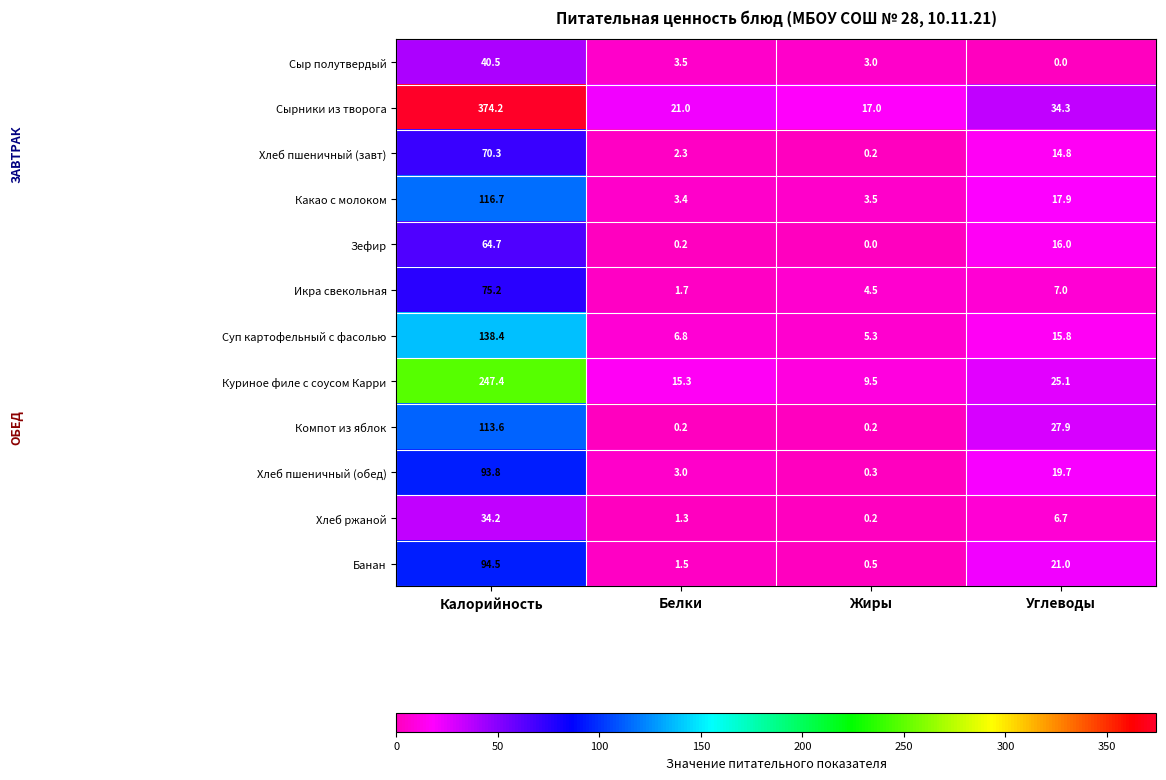

Is the value of Хлеб ржаной at Углеводы greater than the value of Куриное филе с соусом Карри at Белки?

No